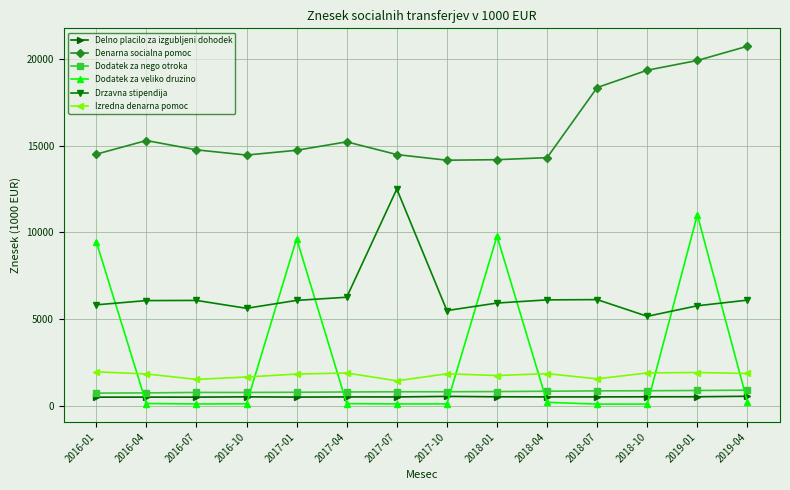

What is the label of the 3rd point from the left?

2016-07